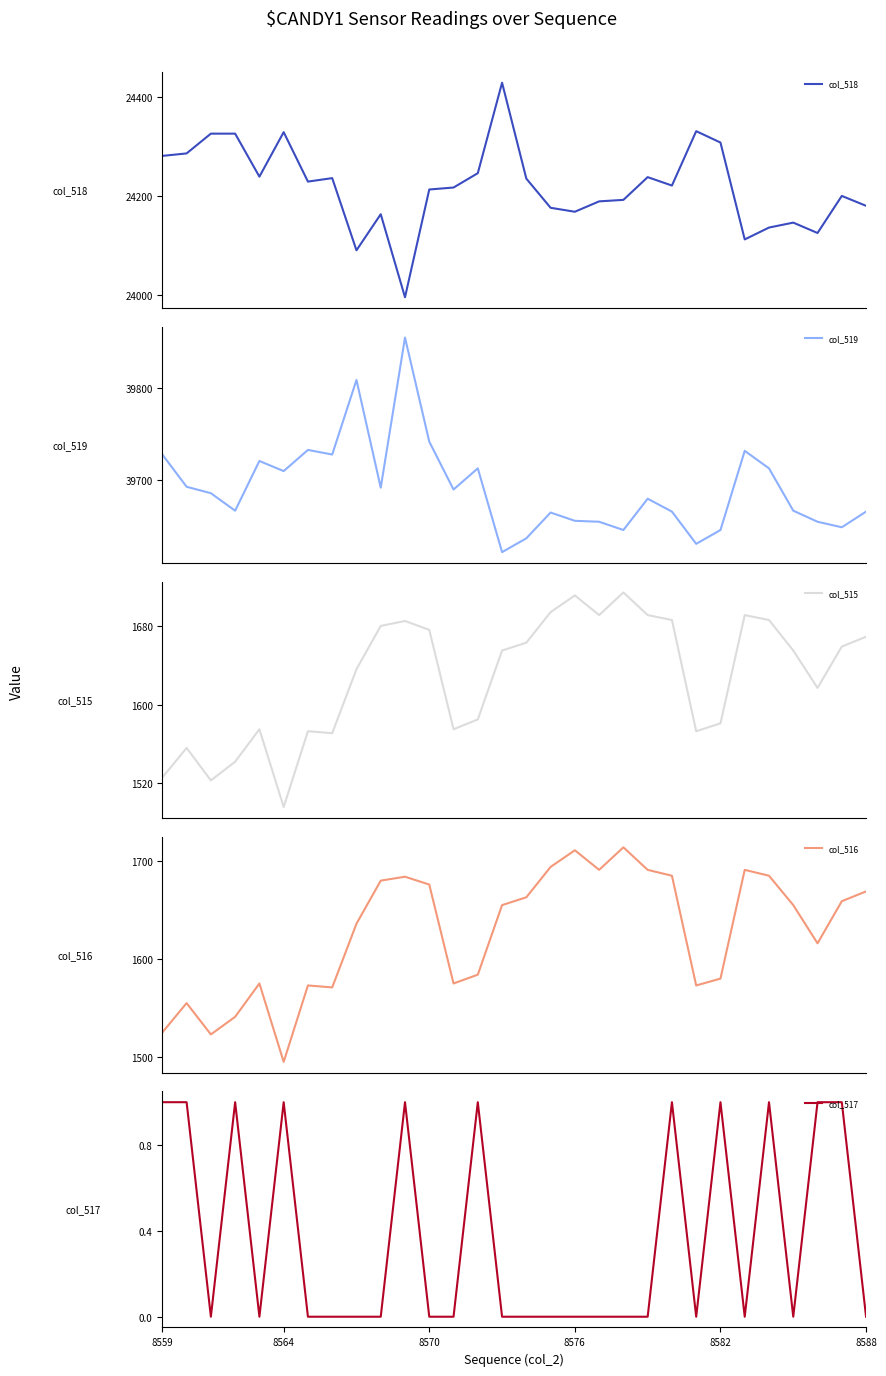

What are all the series names shown in the legend?

col_518, col_519, col_515, col_516, col_517